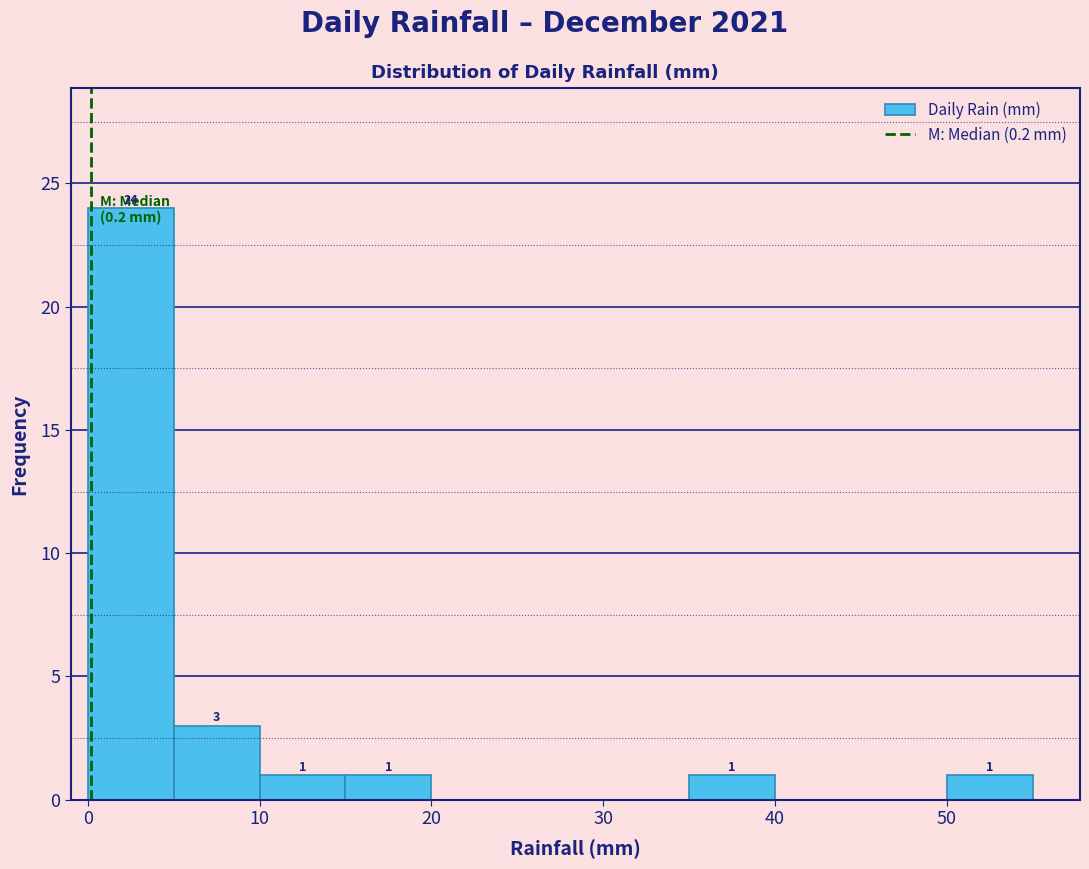

Over which range of the x-axis is the bar tallest?

0 to 5